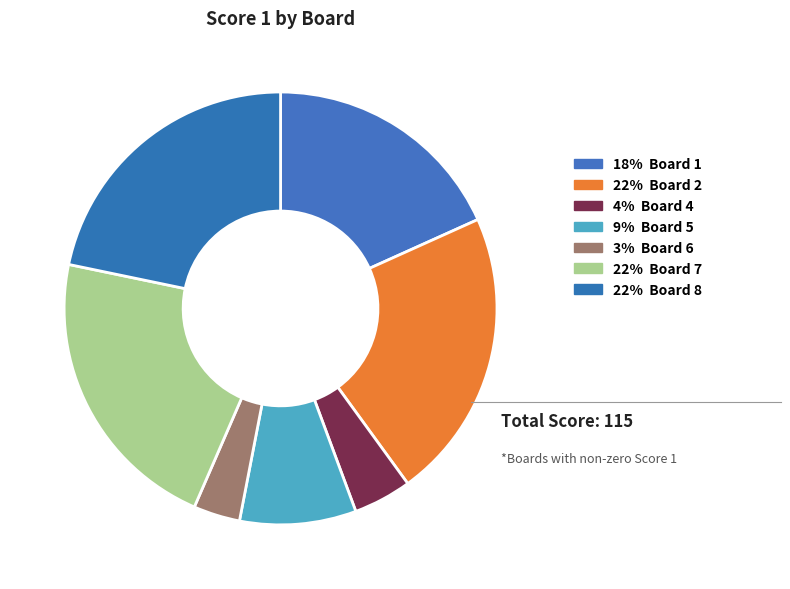

How many slices are in this pie chart?

7